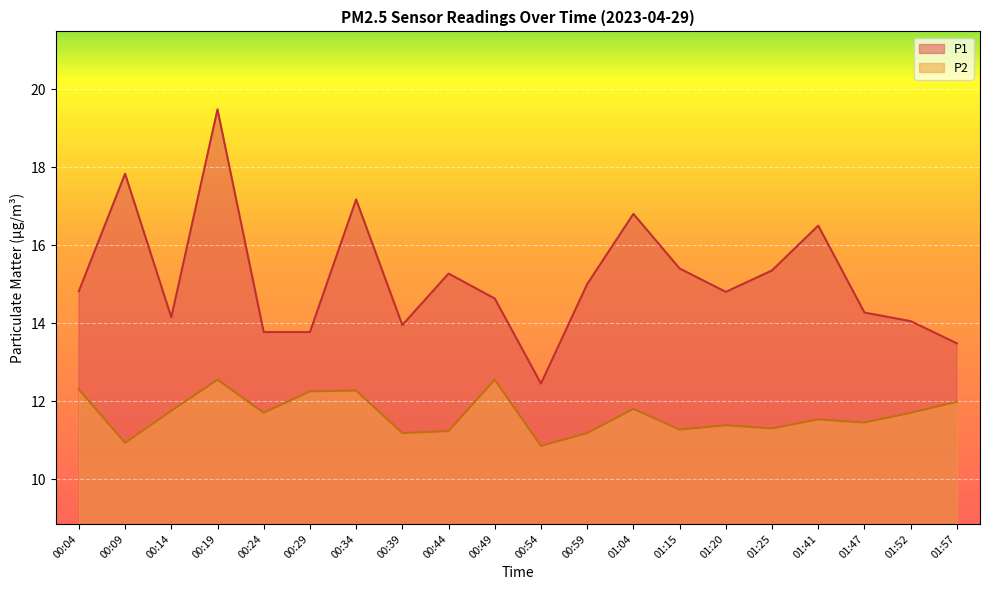

What is the label of the 16th point from the right?

00:24